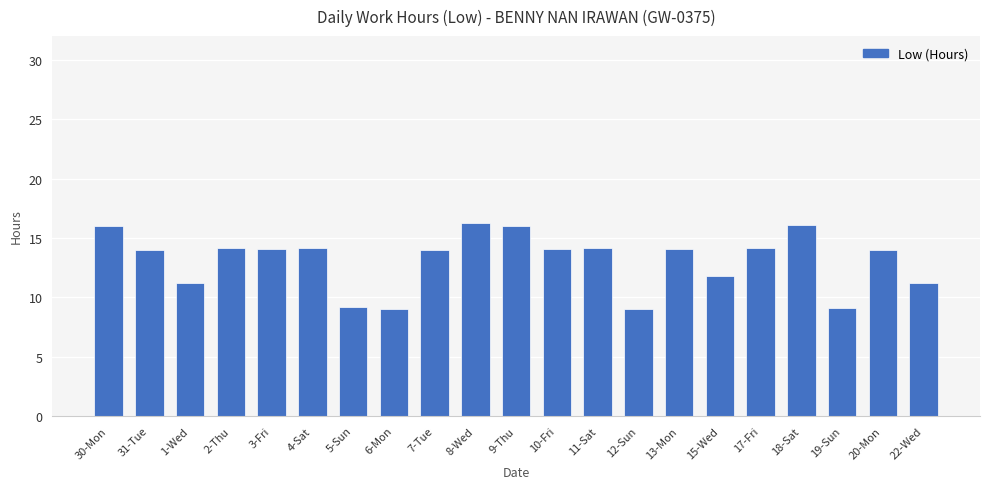

True or false: the data shows 8.6 at 9-Thu.

False